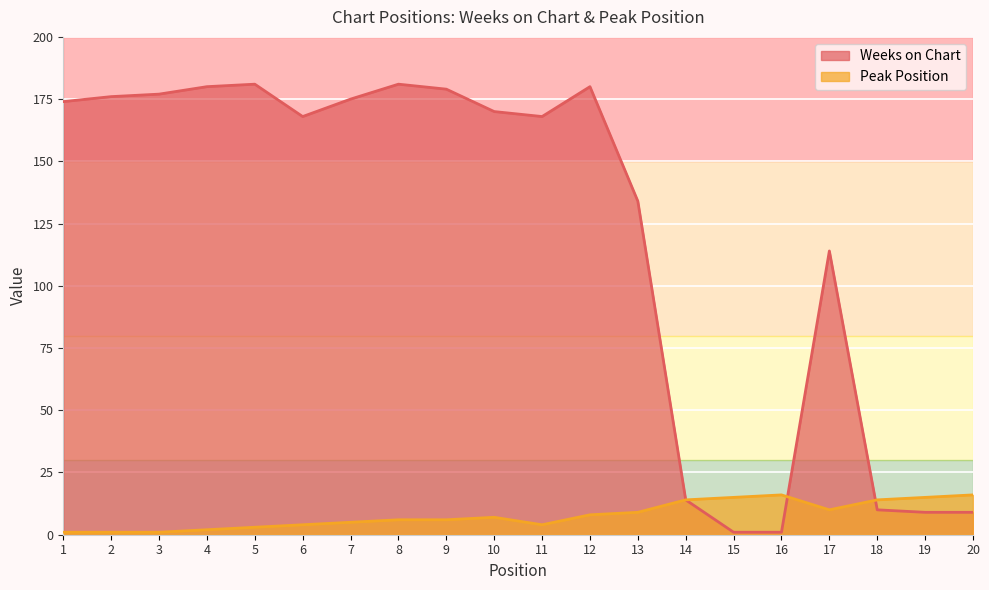

True or false: Weeks on Chart has a value of 225 at 6.

False